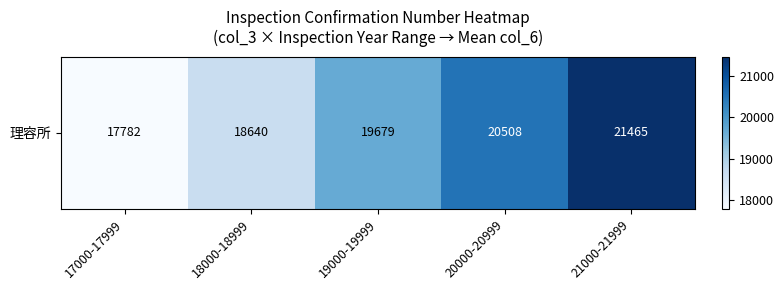

How many values are below 19678?

2